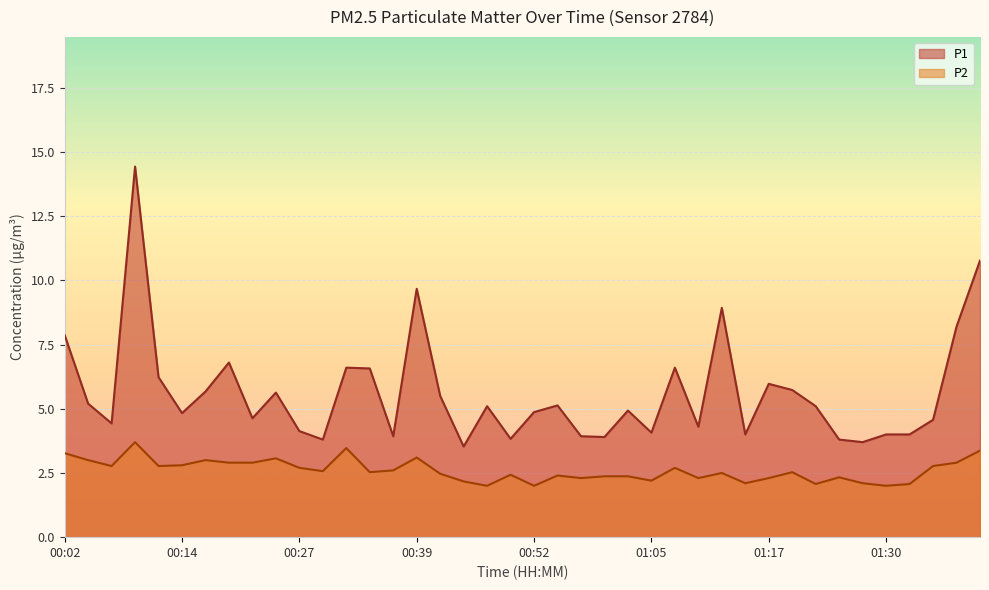

What is the difference between the maximum and minimum values in the P2 series?

1.7